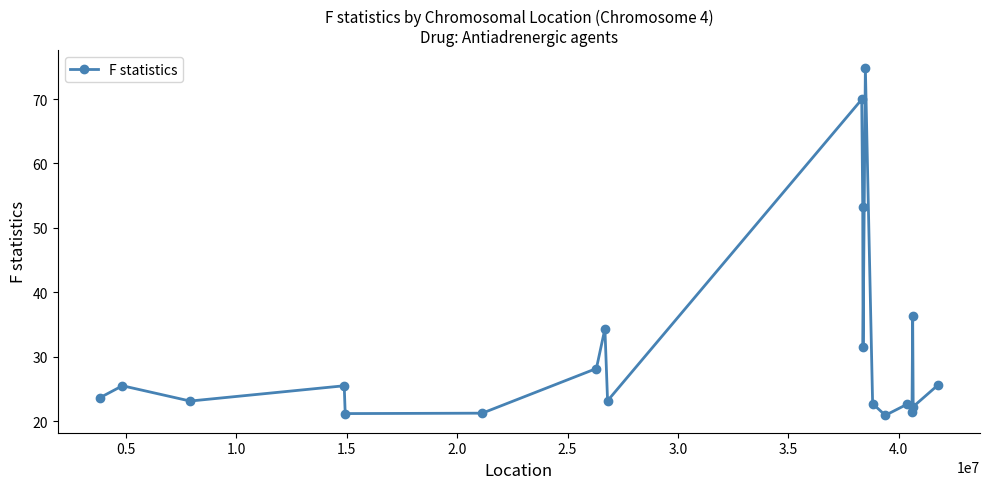

How many points are lower than both their immediate neighbors (excluding endpoints)?

7